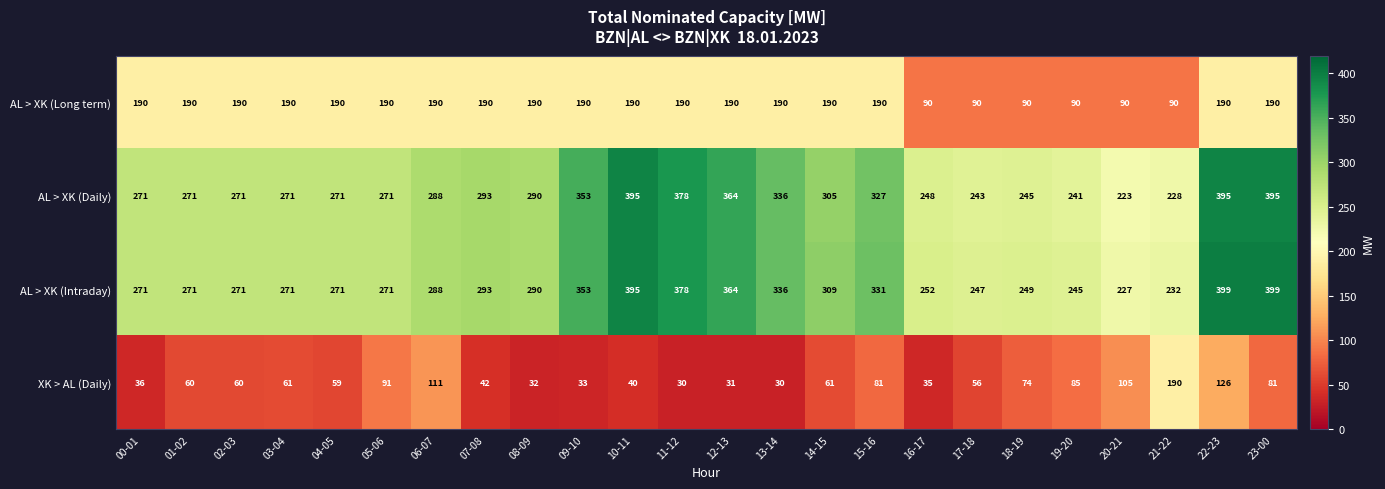

What value does the AL > XK (Intraday) series have at 01-02, to the nearest 50?

250